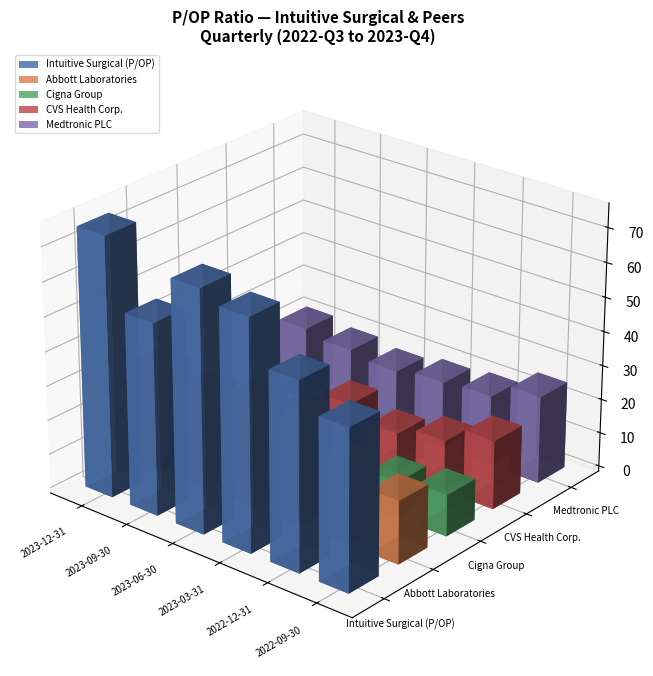

How many categories are shown in the chart?

6